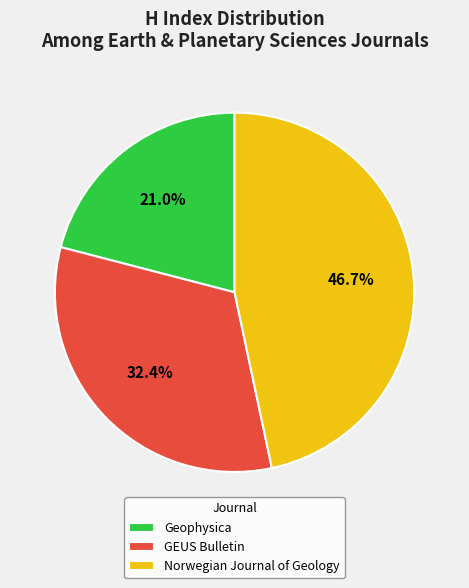

Is it true that Norwegian Journal of Geology is 56% of the pie?

False